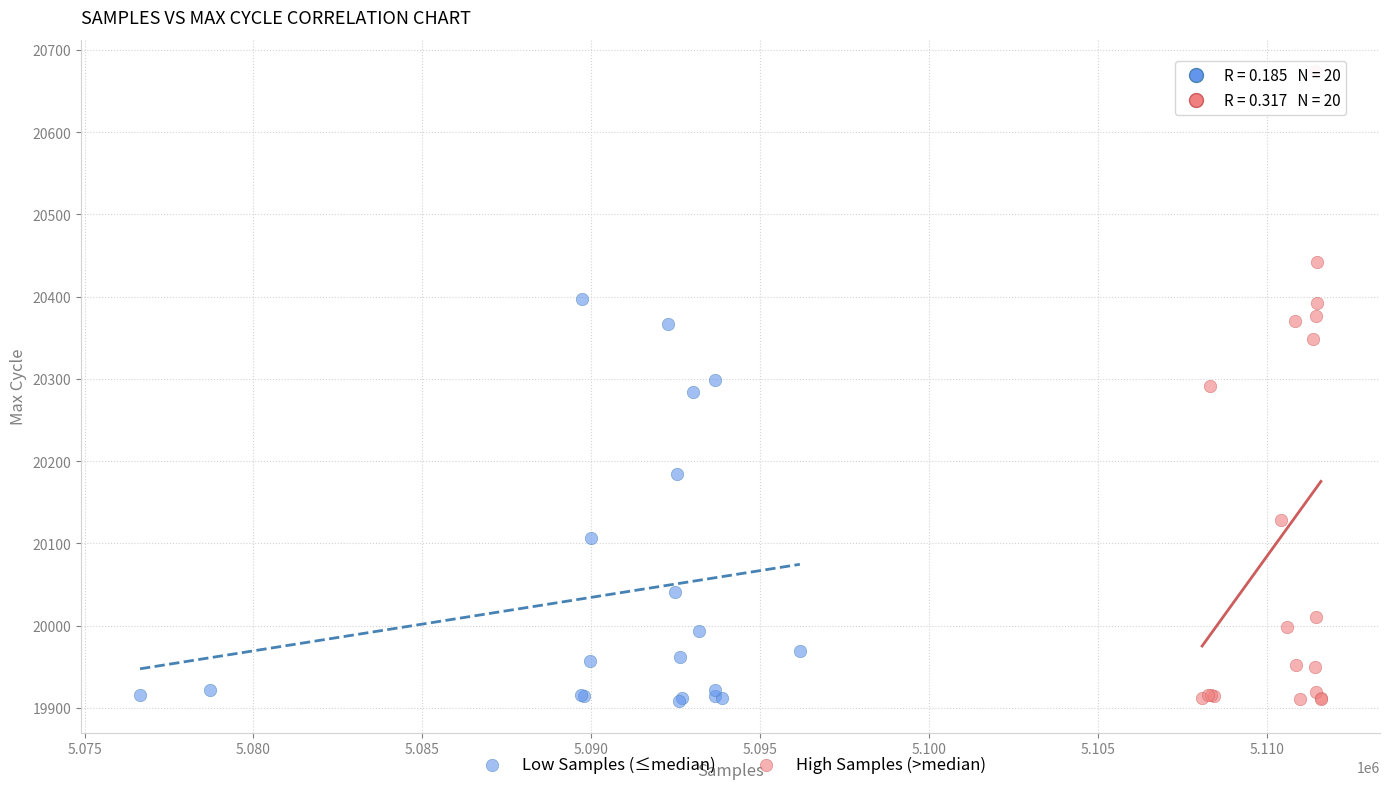

Which series contains the highest Y value?

High Samples (>median)